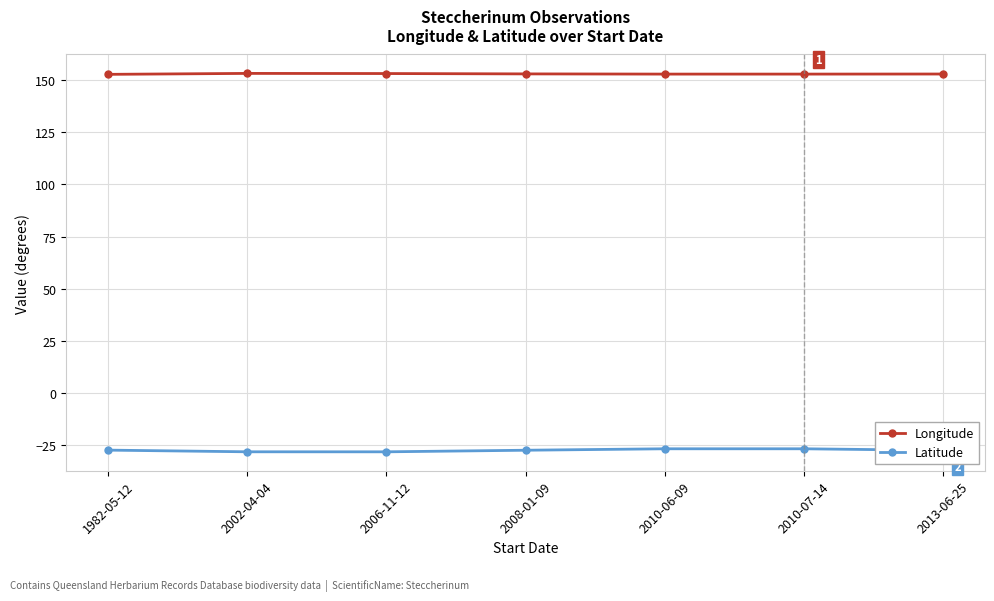

What is the lowest value of the Longitude series?

152.8